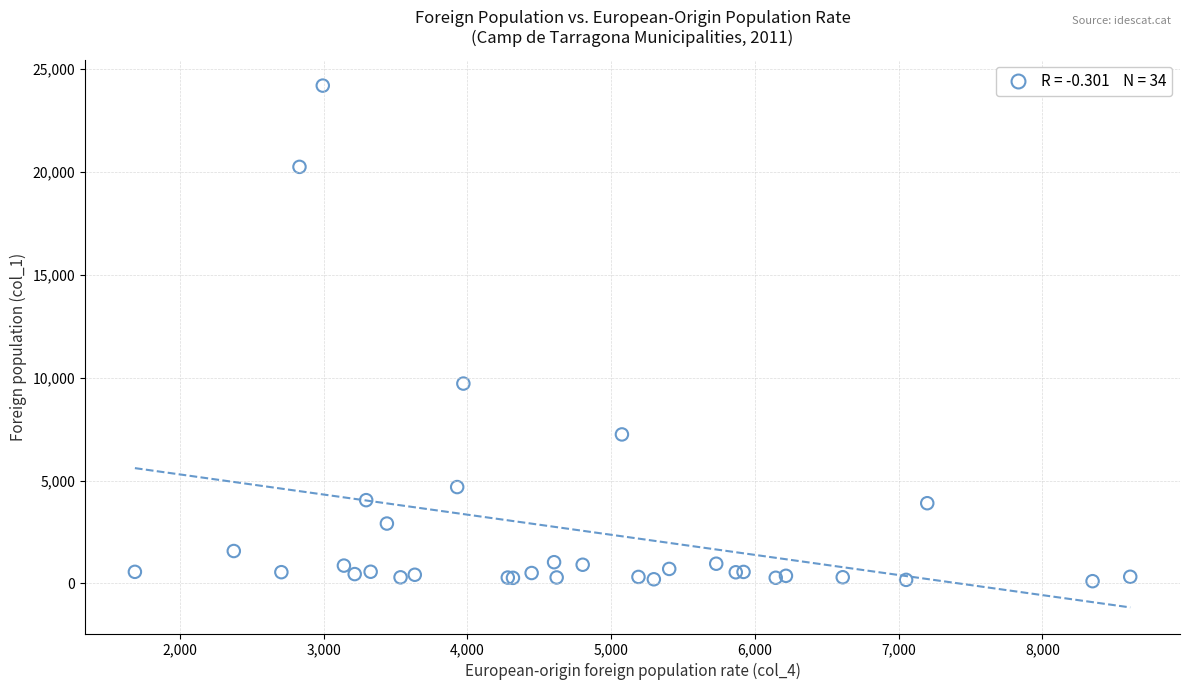

What Y value in the scatter plot is closest to 12150?

9712